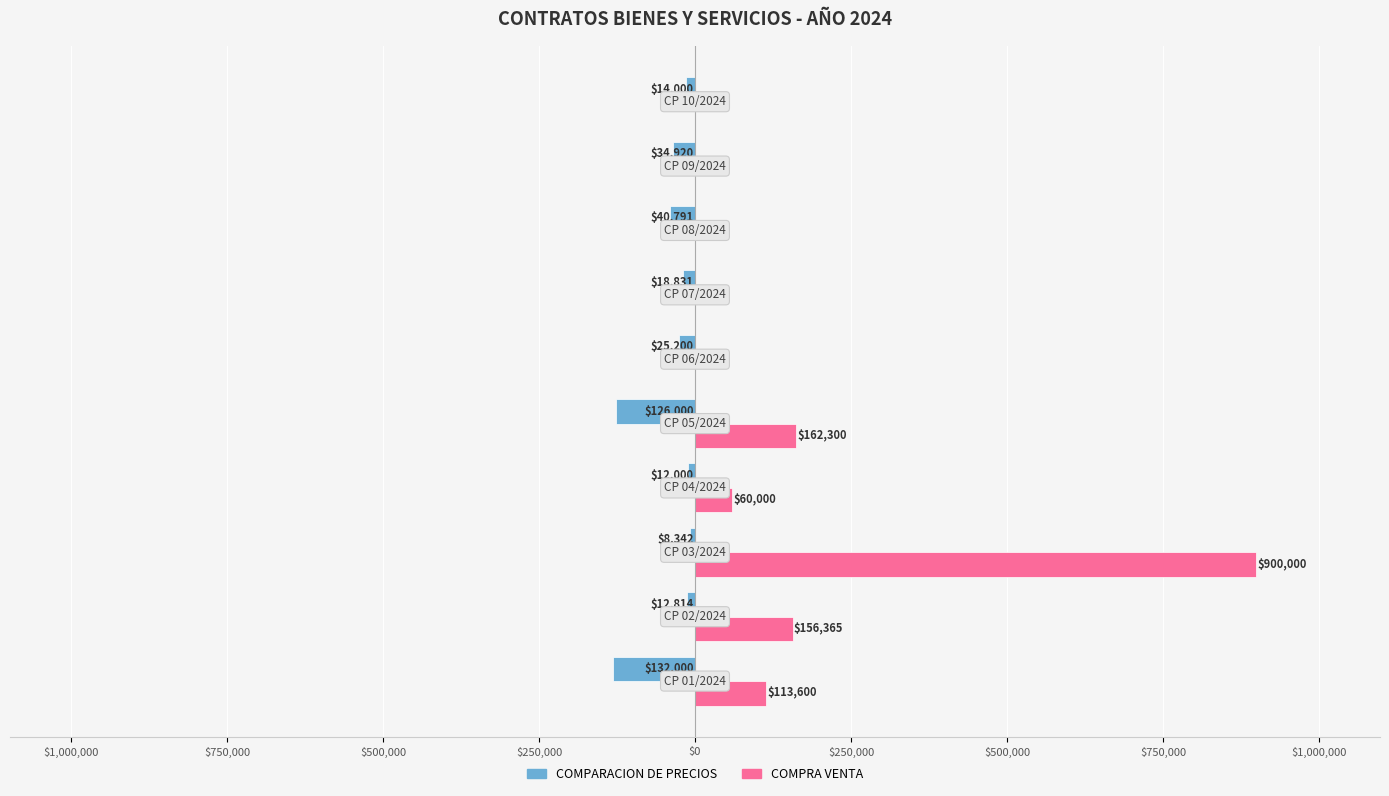

What are all the series names shown in the legend?

COMPARACION DE PRECIOS, COMPRA VENTA